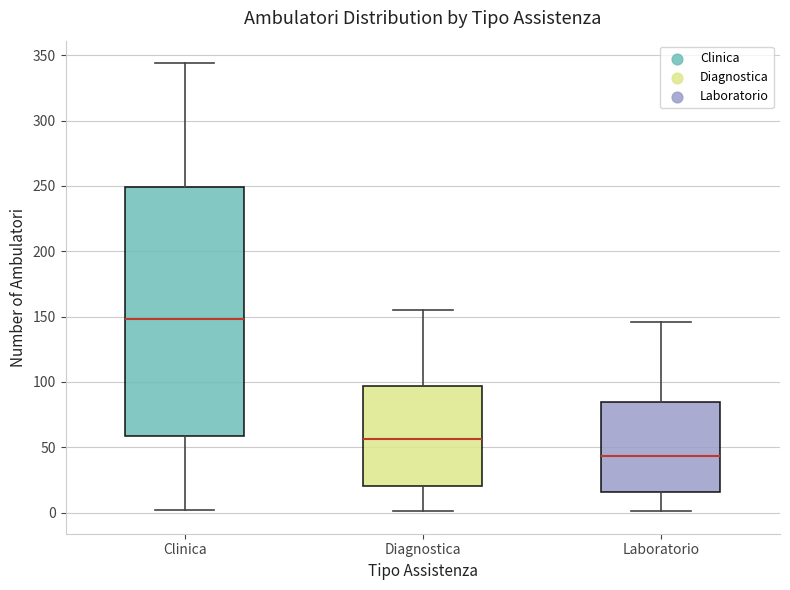

Which box's median line is the lowest?

Laboratorio